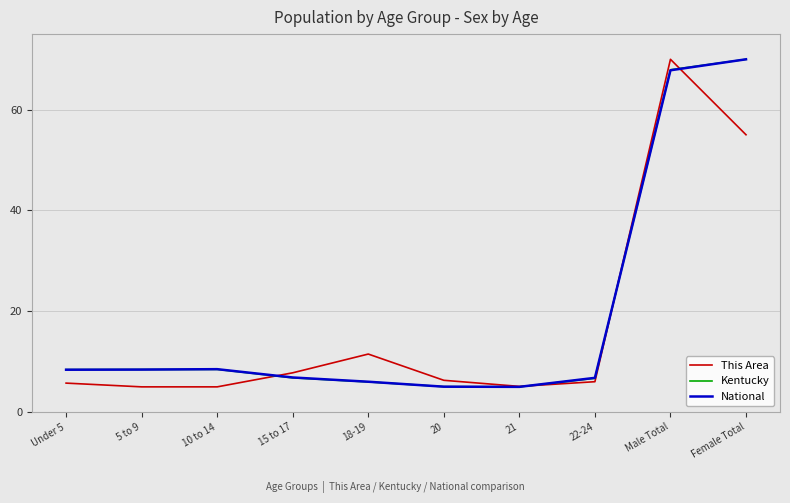

What position from the left is 22-24?

8